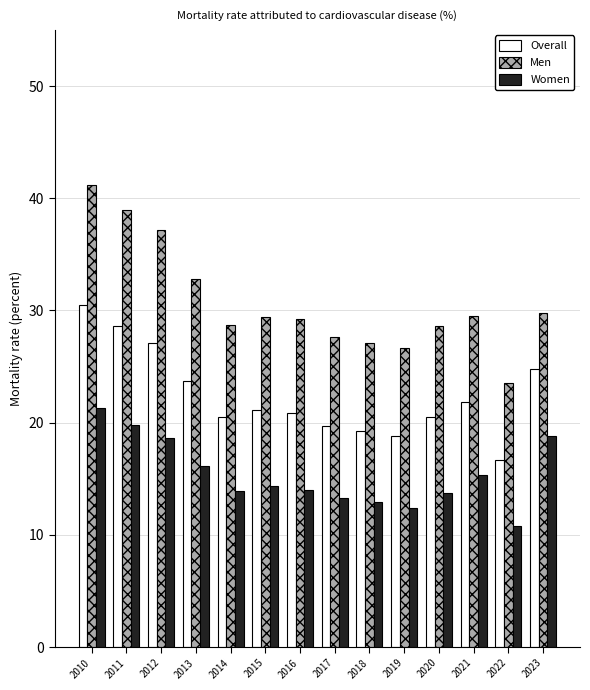

What is the difference between the Women values at 2018 and 2013?

3.2